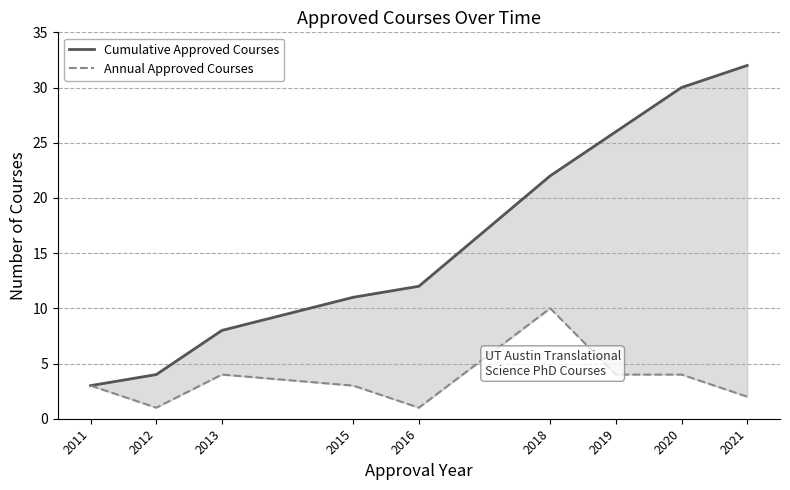

Where does the Annual Approved Courses series first go above 3?

2013